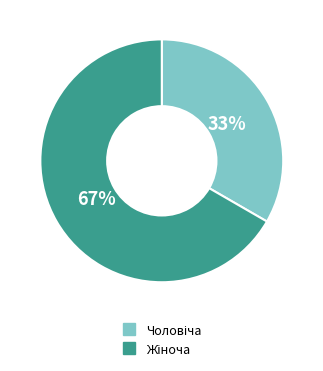

Is there any slice that represents more than half of the pie?

Yes